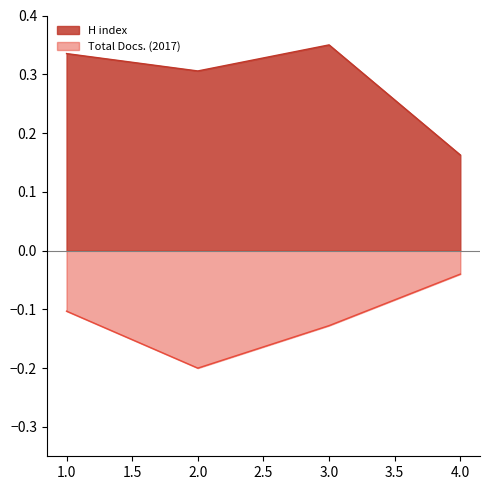

How many H index values are between 0 and 1?

4